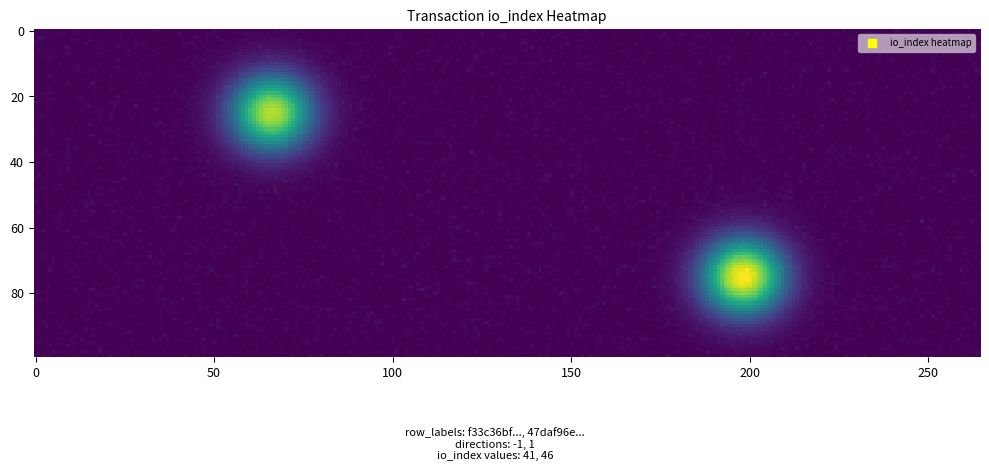

What is the total value across all series at io_index?

87